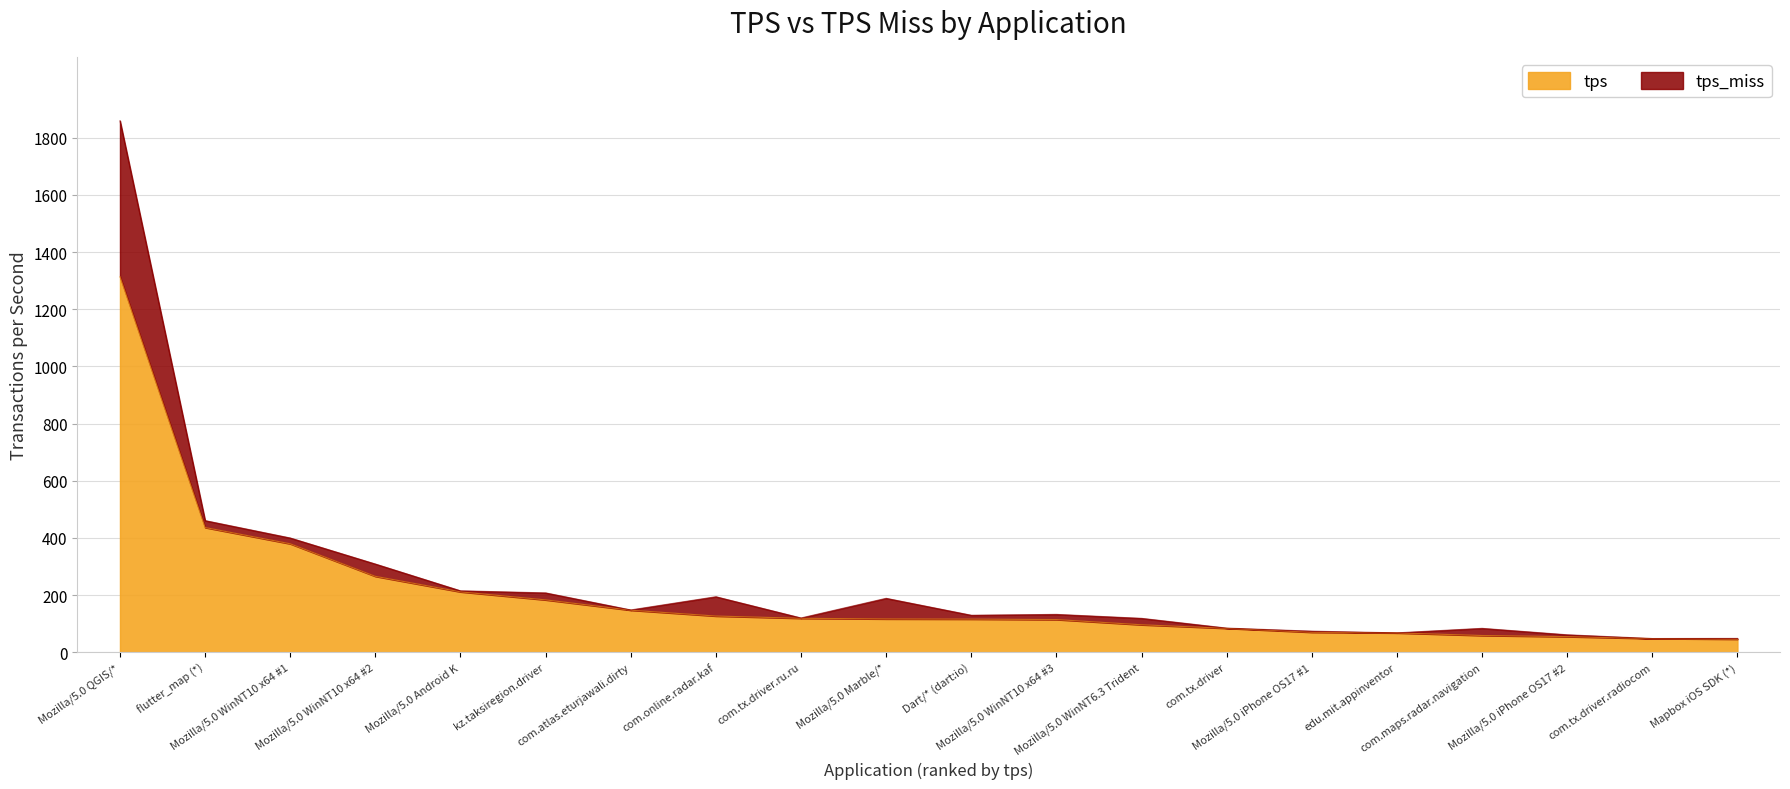

What is the lowest value of the tps series?

45.9